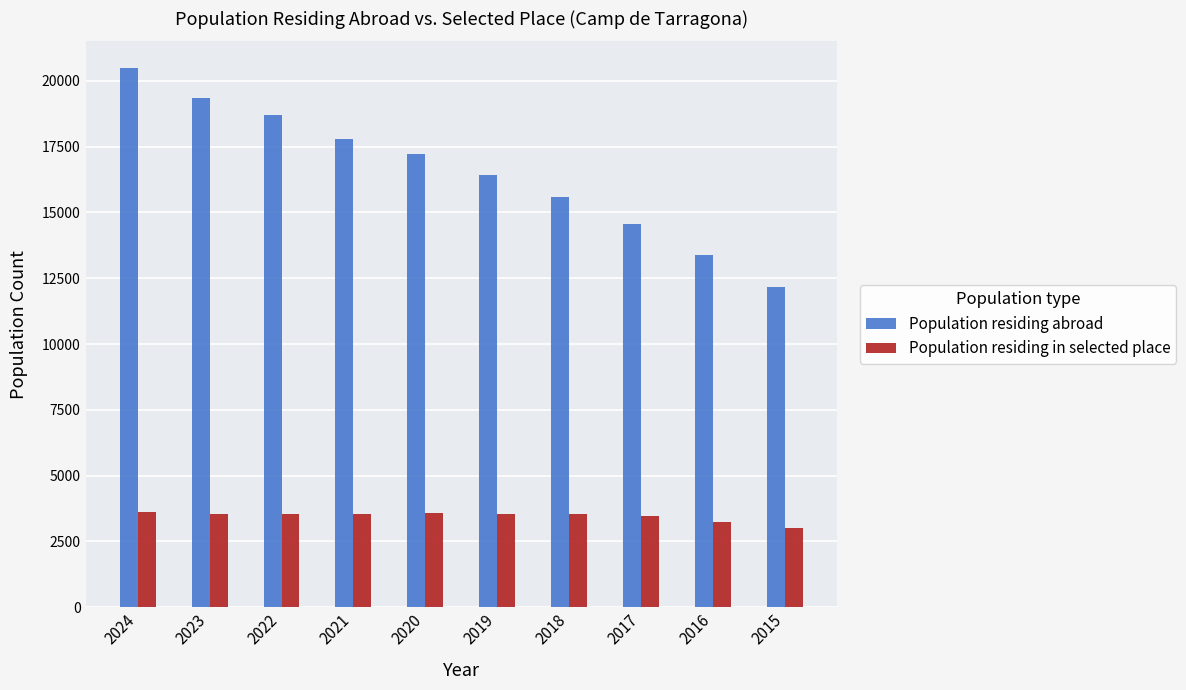

The Population residing in selected place series shows 3562 at 2020. True or false?

True